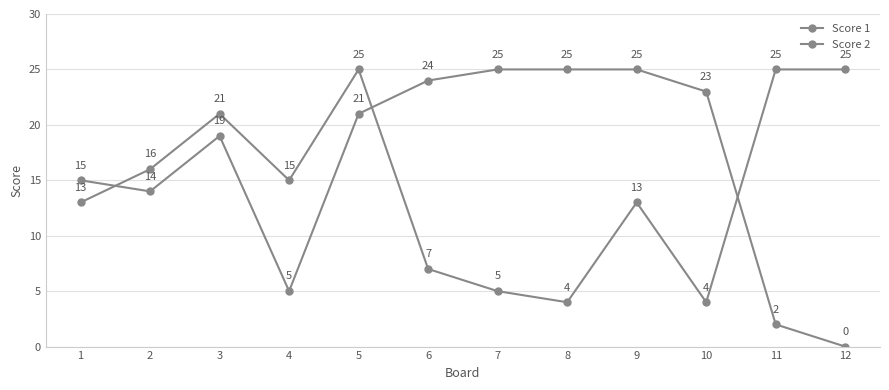

Which series has the largest total across all categories?

Score 1